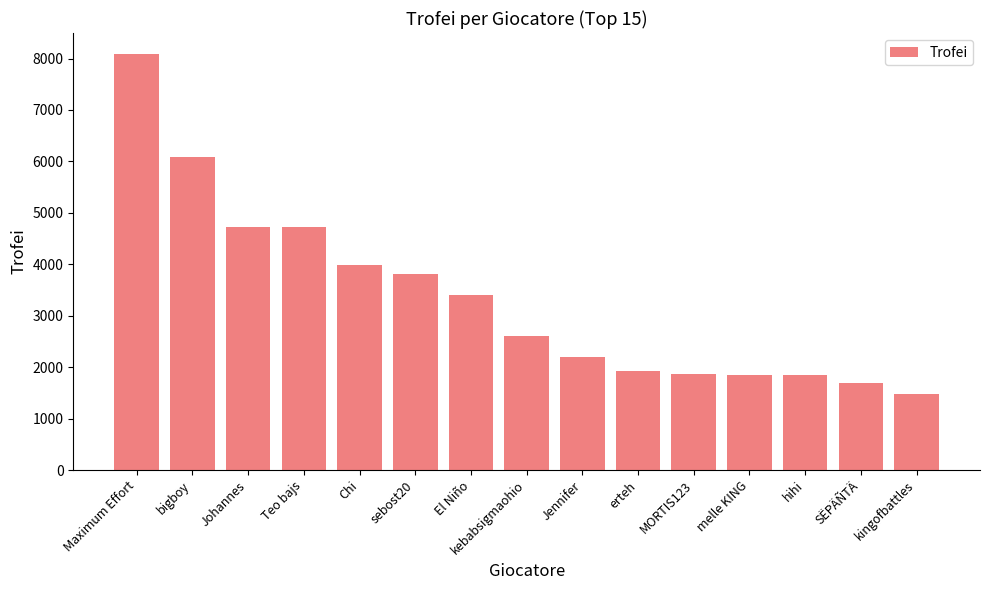

At which label does the data first exceed 2603?

Maximum Effort